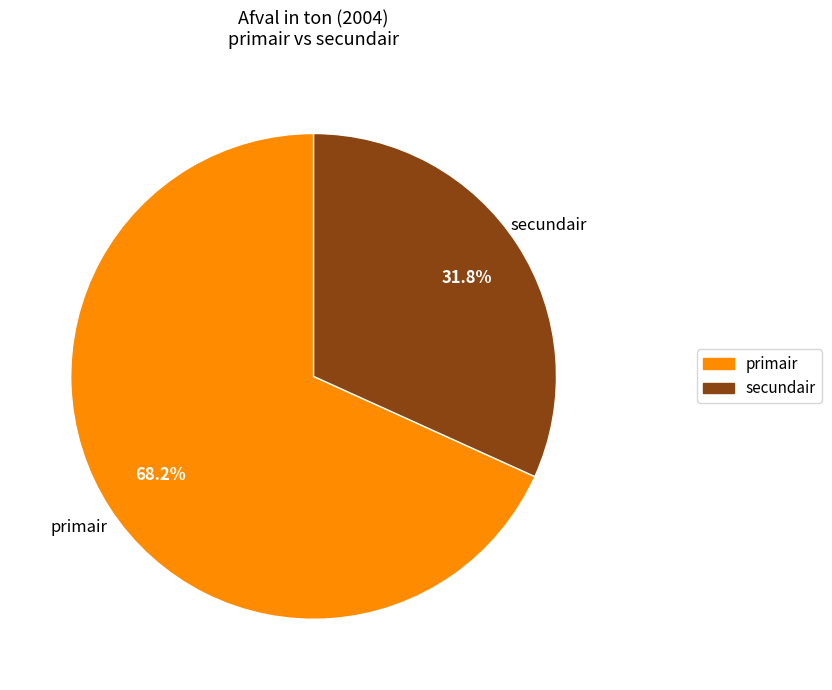

The secundair slice represents 10% of the pie. True or false?

False